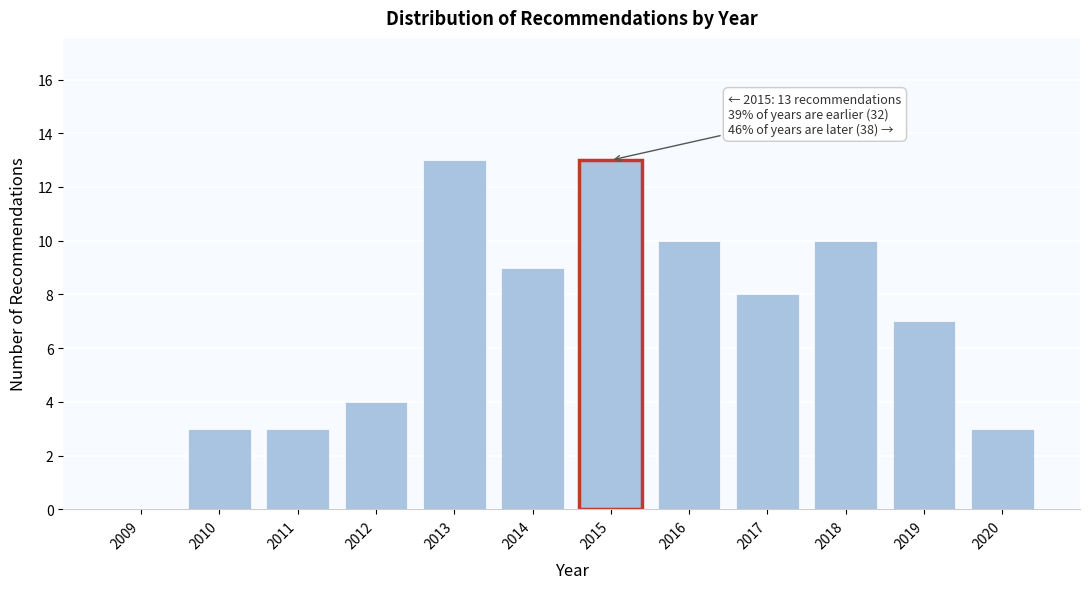

Reading right to left, transcribe all the data shown in this chart.

2020=3	2019=7	2018=10	2017=8	2016=10	2015=13	2014=9	2013=13	2012=4	2011=3	2010=3	2009=0